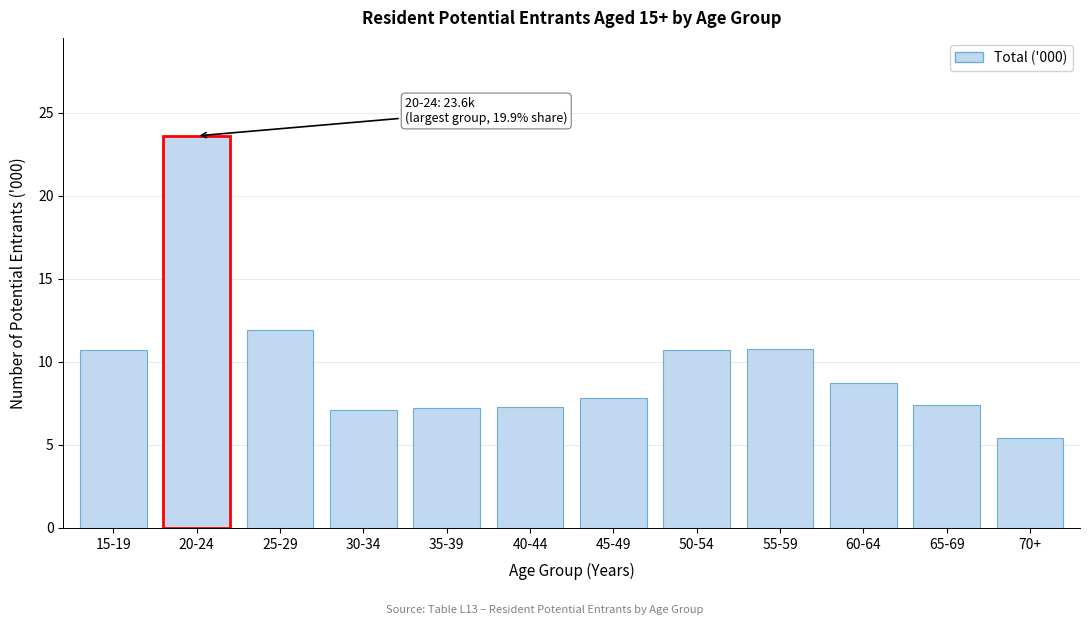

The chart shows a value of 11.9 at 35-39. True or false?

False